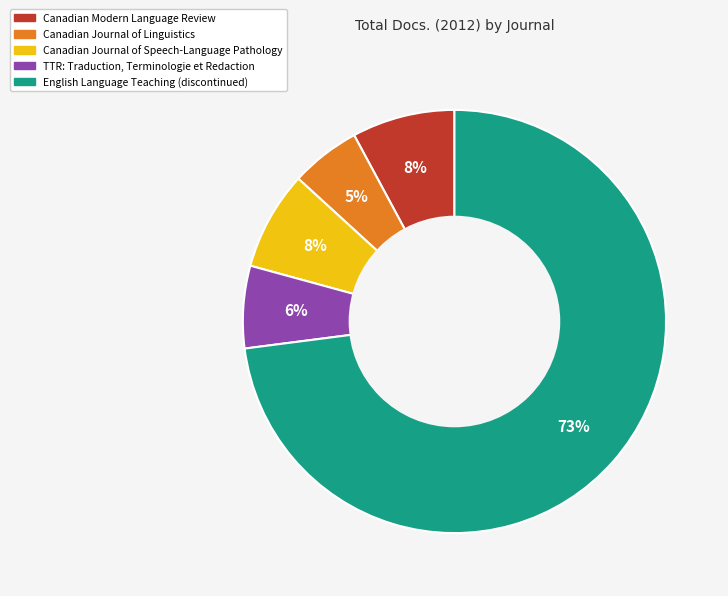

To the nearest percent, what is the difference between the largest and smallest slice percentages?

68%